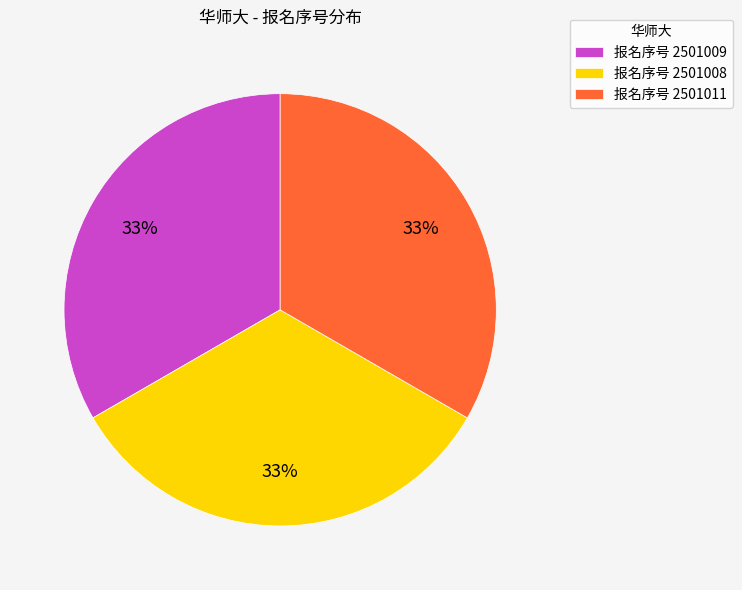

Does any single category account for the majority?

No